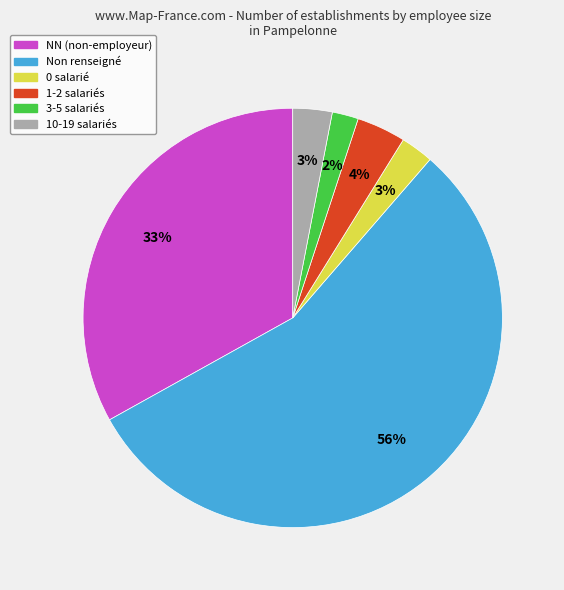

To the nearest percent, what is the average slice percentage?

17%